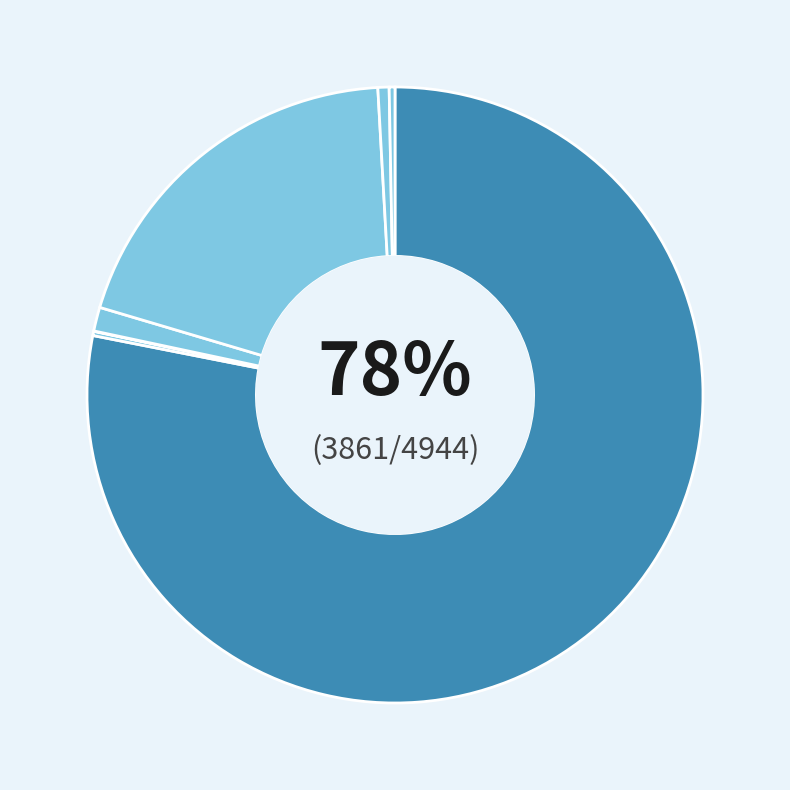

Count the number of slices in the pie.

8